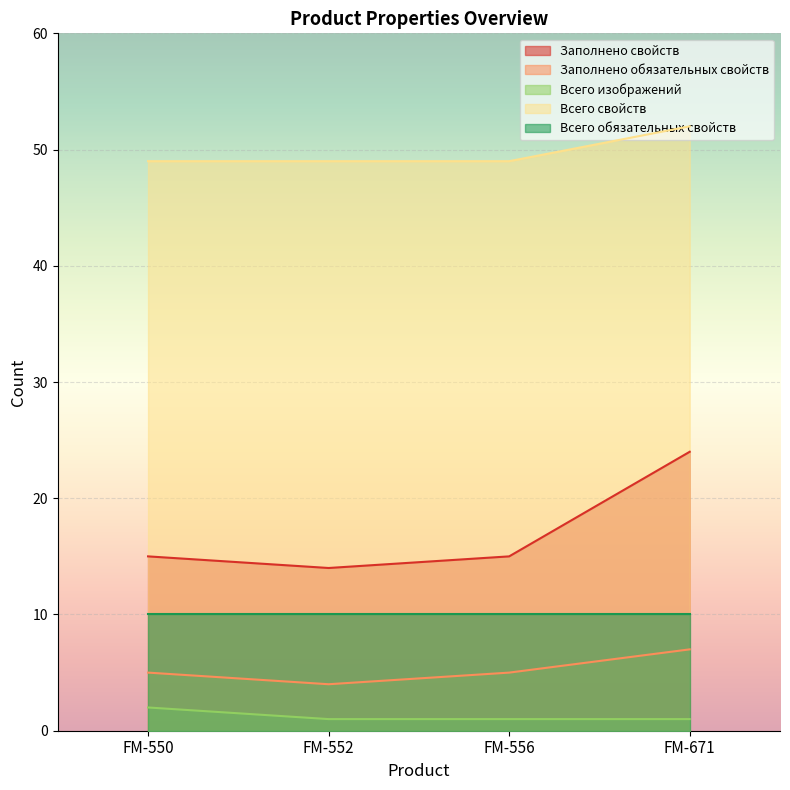

Rank the series by their maximum value, from lowest to highest.

Всего изображений, Заполнено обязательных свойств, Всего обязательных свойств, Заполнено свойств, Всего свойств